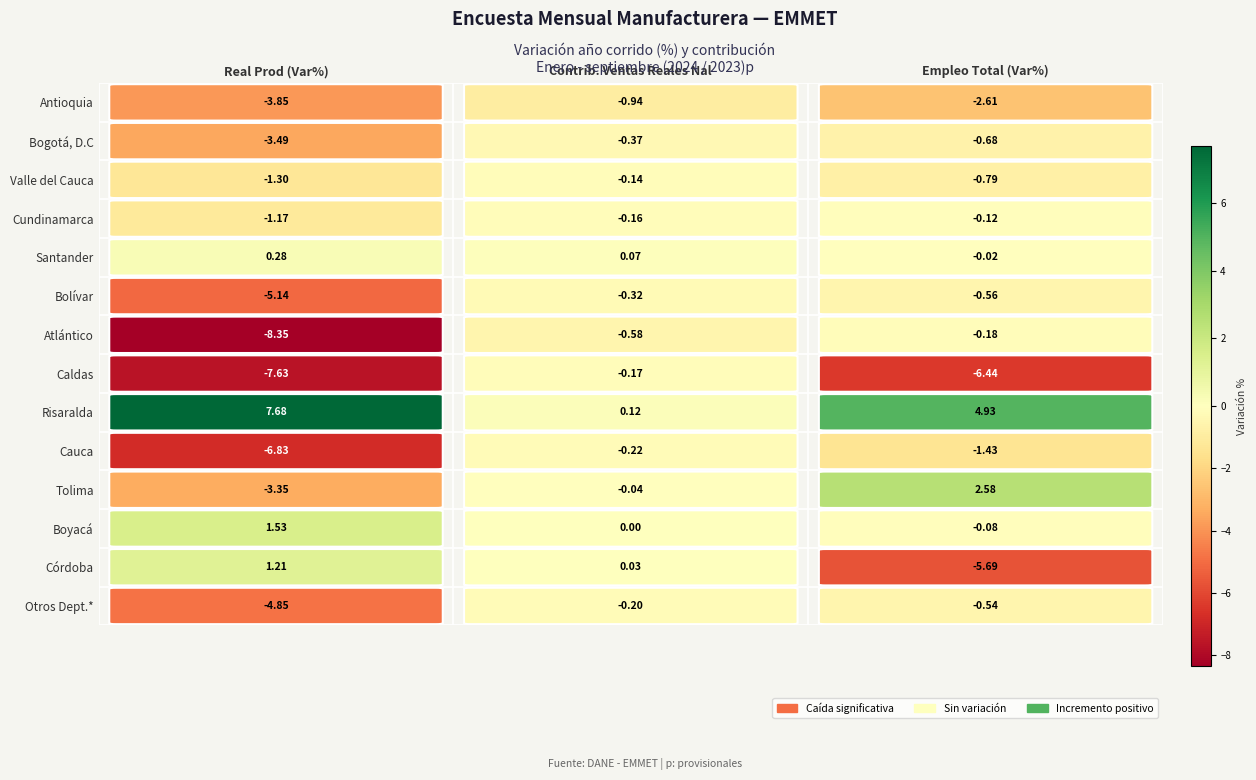

How many series are shown in this chart?

14